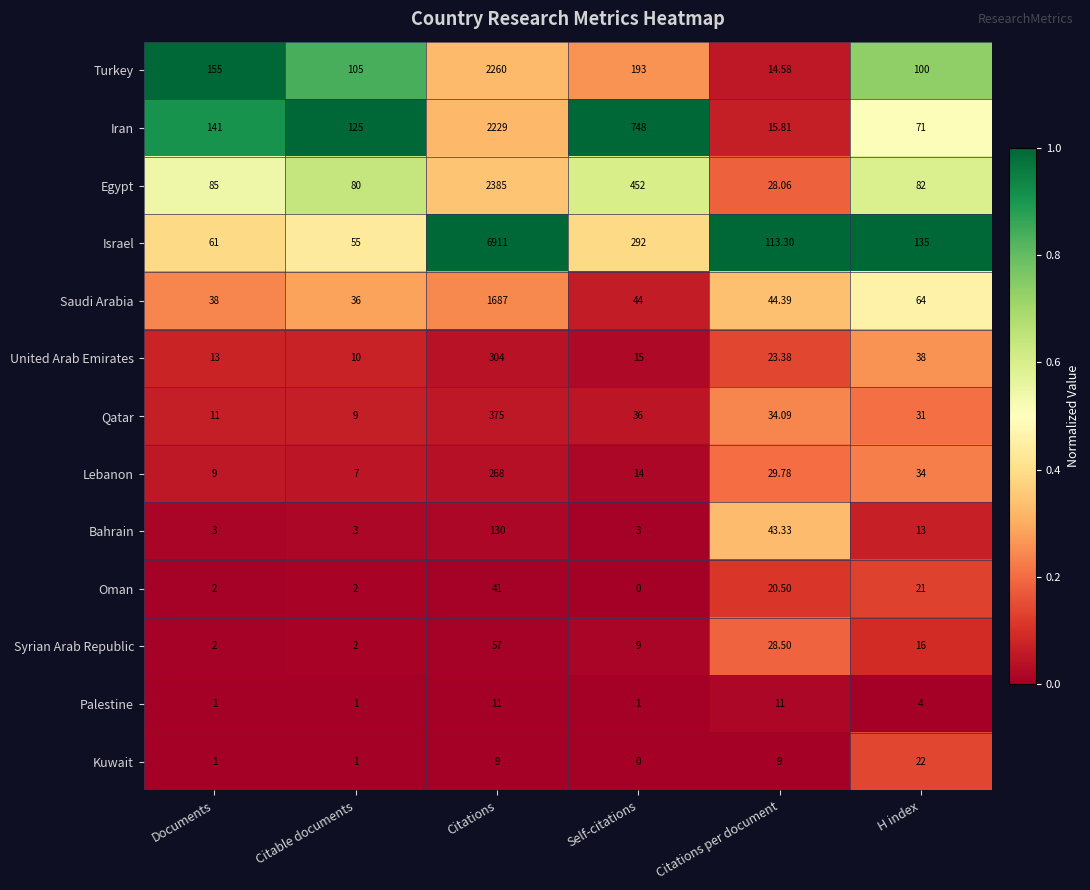

What is the difference between the highest and lowest values at Citations?

6902.0